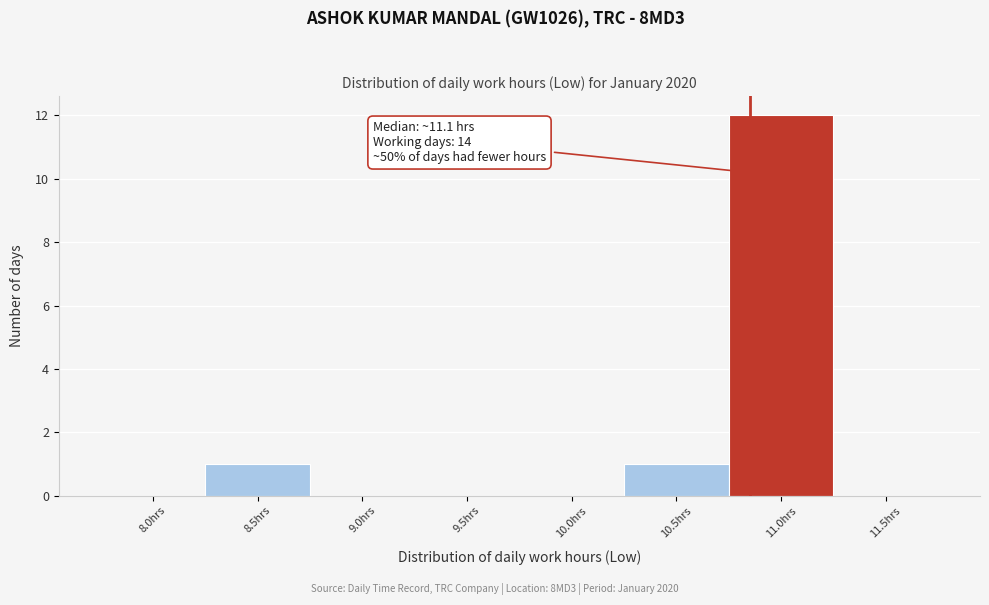

Reading right to left, transcribe all the data shown in this chart.

11.5hrs=0	11.0hrs=12	10.5hrs=1	10.0hrs=0	9.5hrs=0	9.0hrs=0	8.5hrs=1	8.0hrs=0